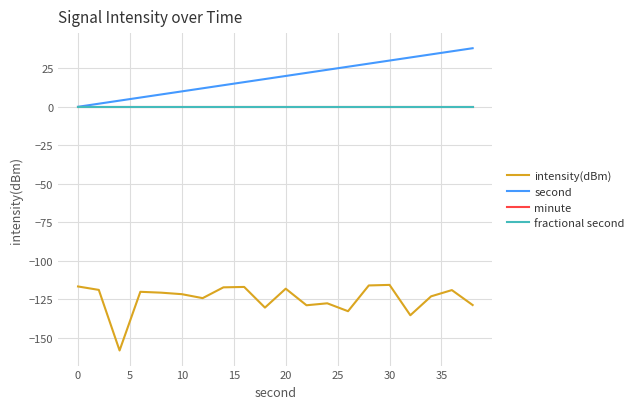

Is this an area chart (filled region under the line)?

No